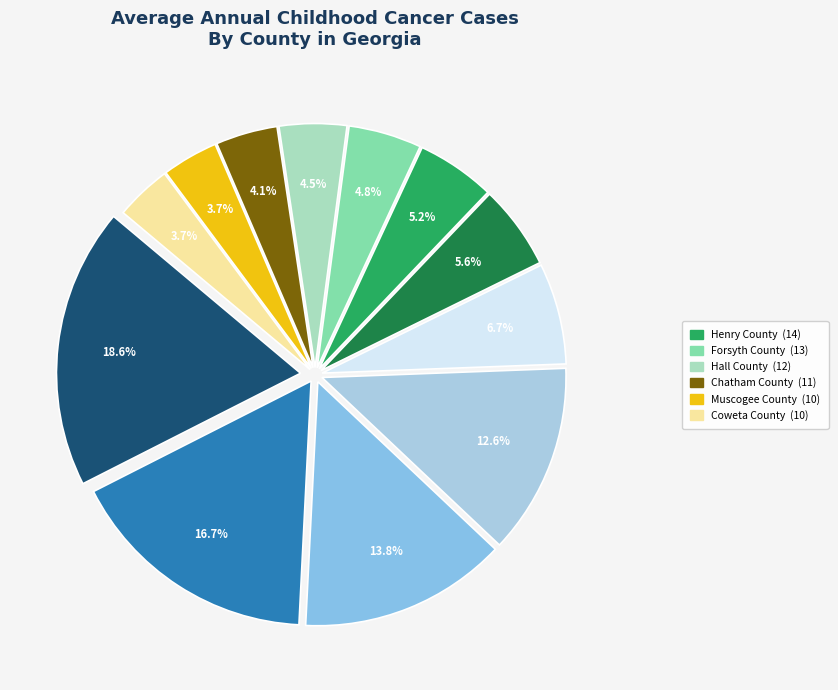

Rank the categories by value from highest to lowest.

Gwinnett County, Fulton County, Cobb County, DeKalb County, Cherokee County, Clayton County, Henry County, Forsyth County, Hall County, Chatham County, Muscogee County, Coweta County